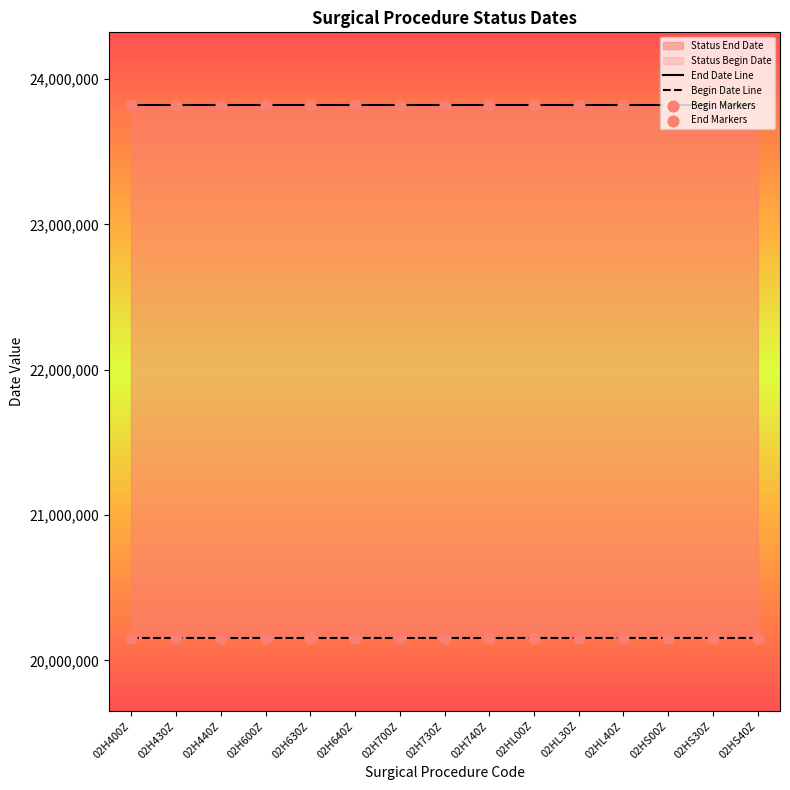

Which series has the largest Y range (max minus min)?

End Date Line